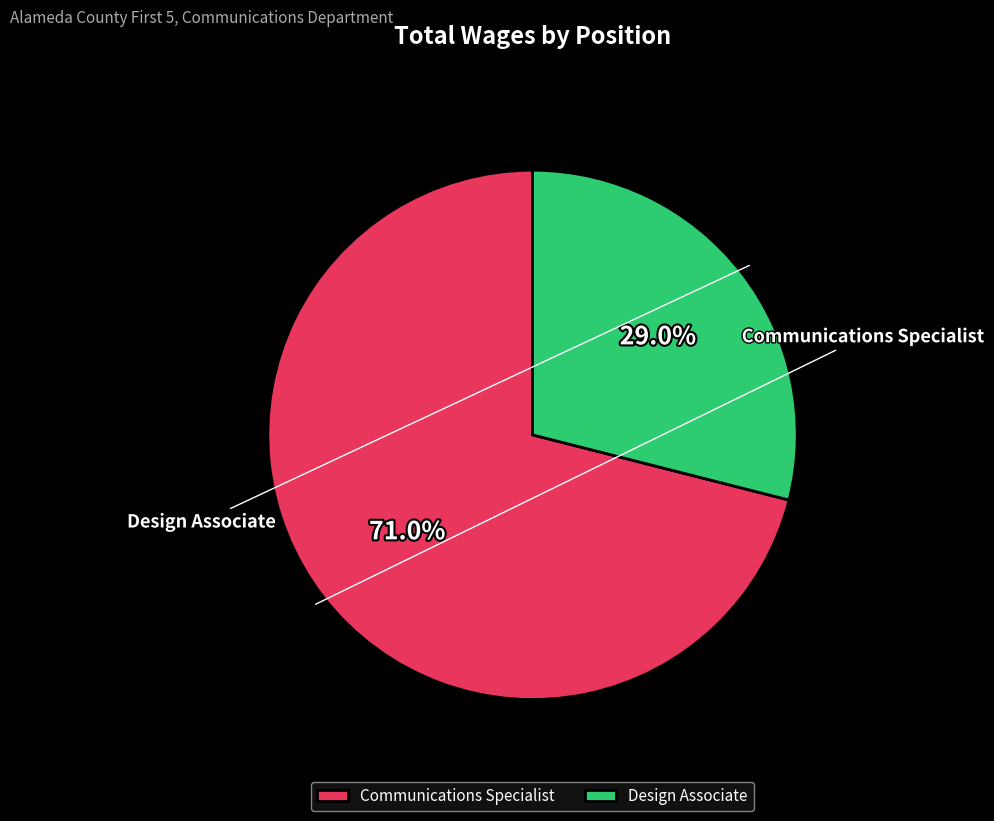

What percentage is NOT represented by Communications Specialist?

29.0%